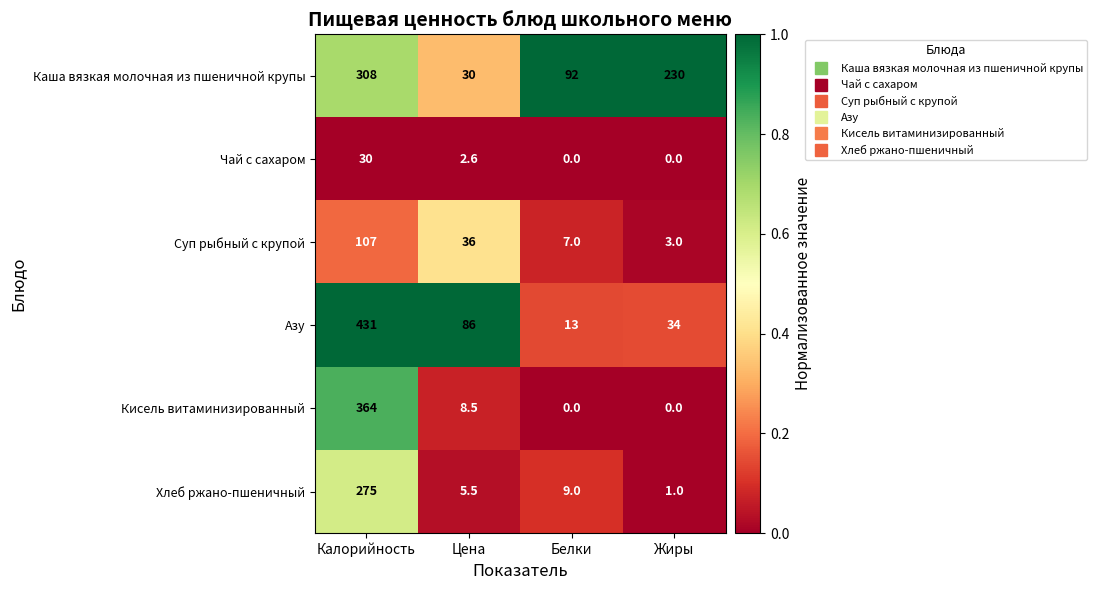

What is the spread (max minus min) of values at Калорийность?

401.0